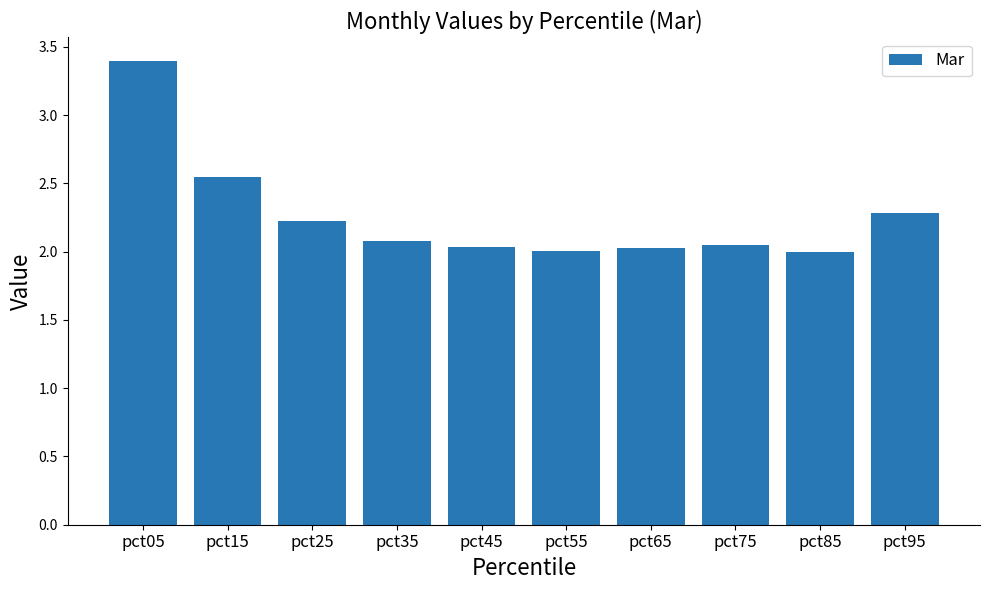

What is the value of the 3rd bar from the left?

2.2